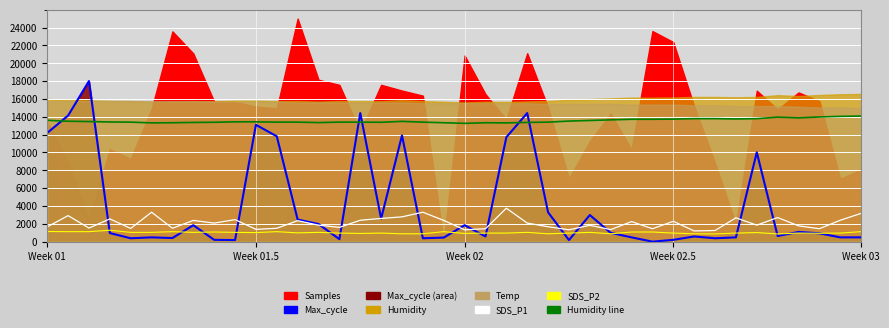

In SDS_P1, how many points are lower than both neighbors (excluding endpoints)?

13